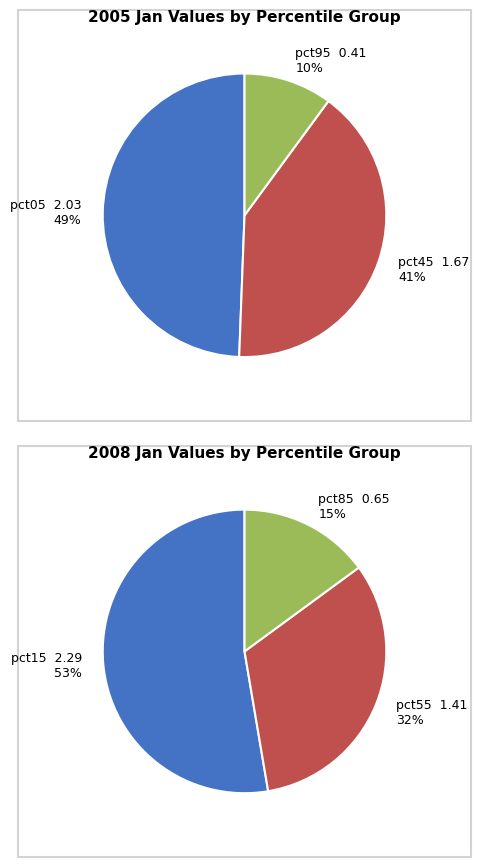

Which category has the biggest portion of the pie?

pct15